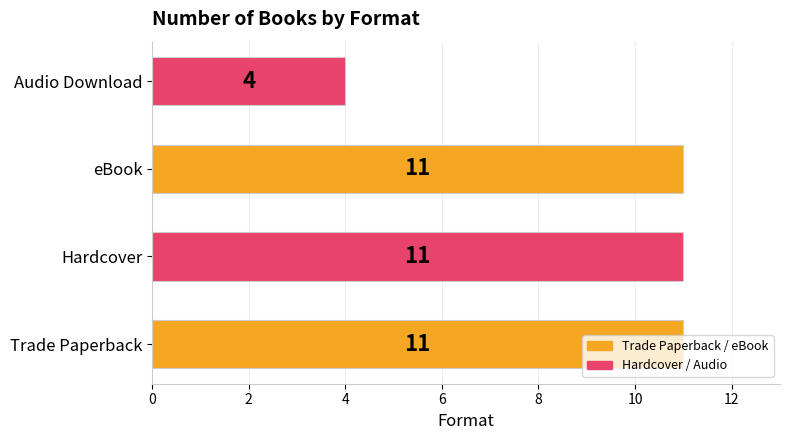

At which category does the chart reach its minimum across all series?

Audio Download